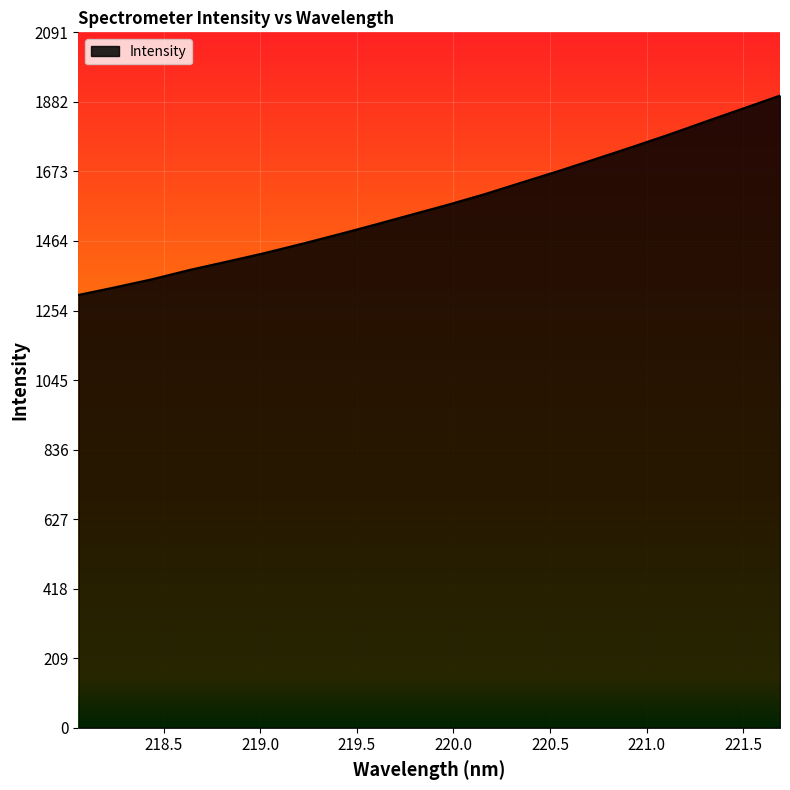

What is the difference between the maximum and minimum values?

599.6